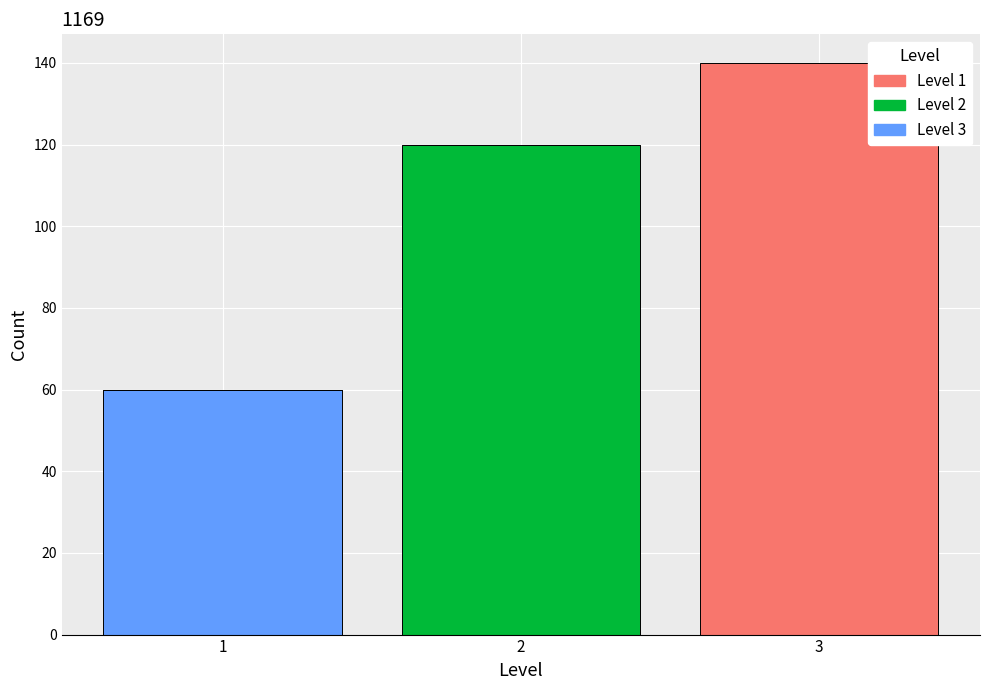

Which range on the x-axis has the tallest stacked bar (by total height)?

2.5 to 3.5